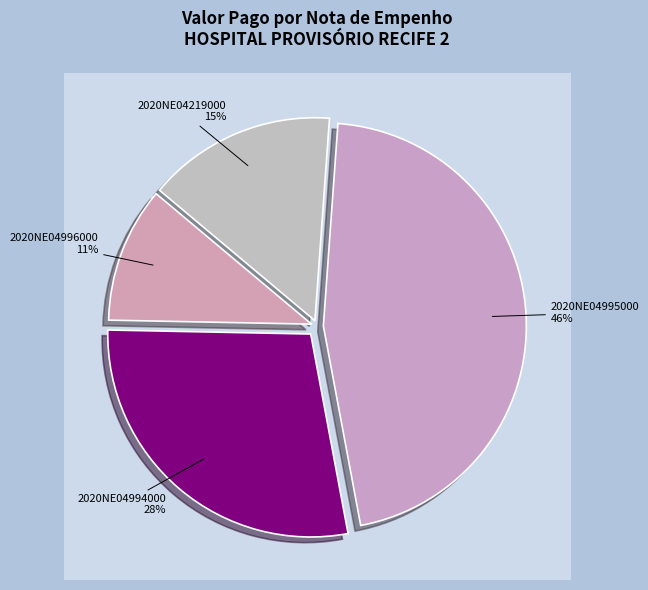

Which slice is the largest?

2020NE04995000